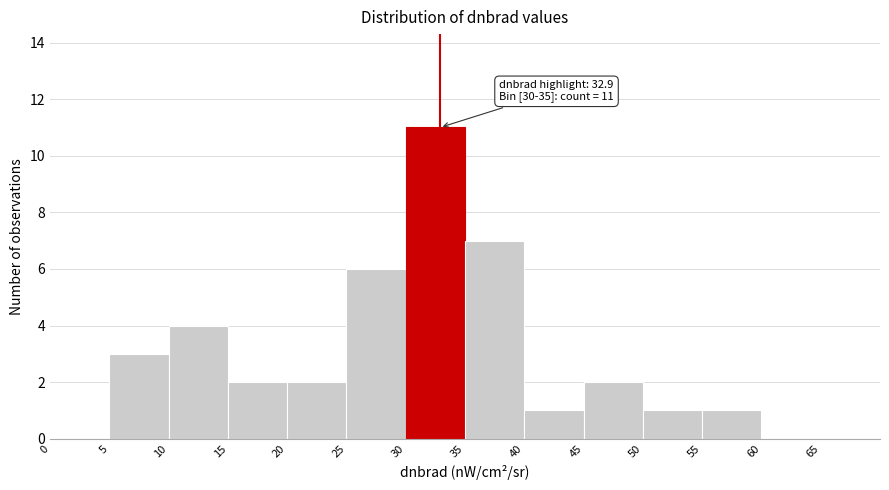

Over which range of the x-axis is the bar tallest?

30 to 35